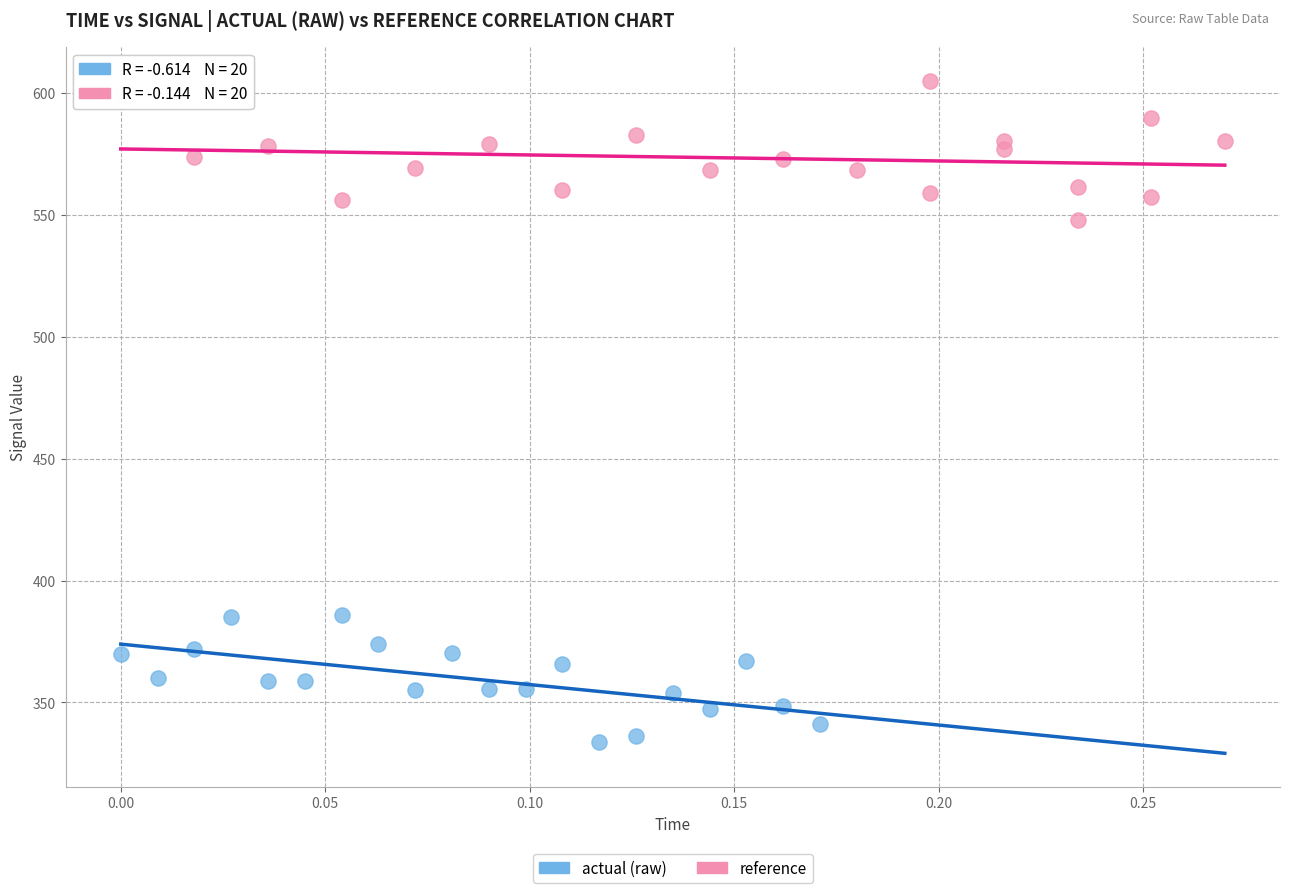

Which series reaches the maximum Y coordinate?

reference